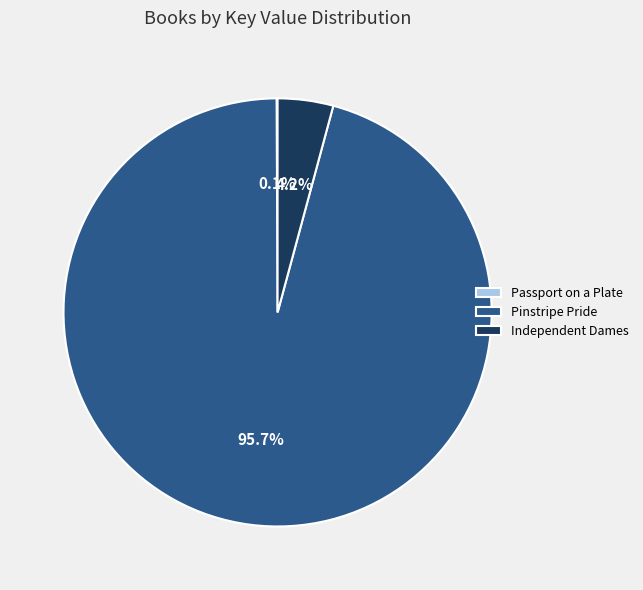

Combined, do Independent Dames and Pinstripe Pride account for over 50%?

Yes